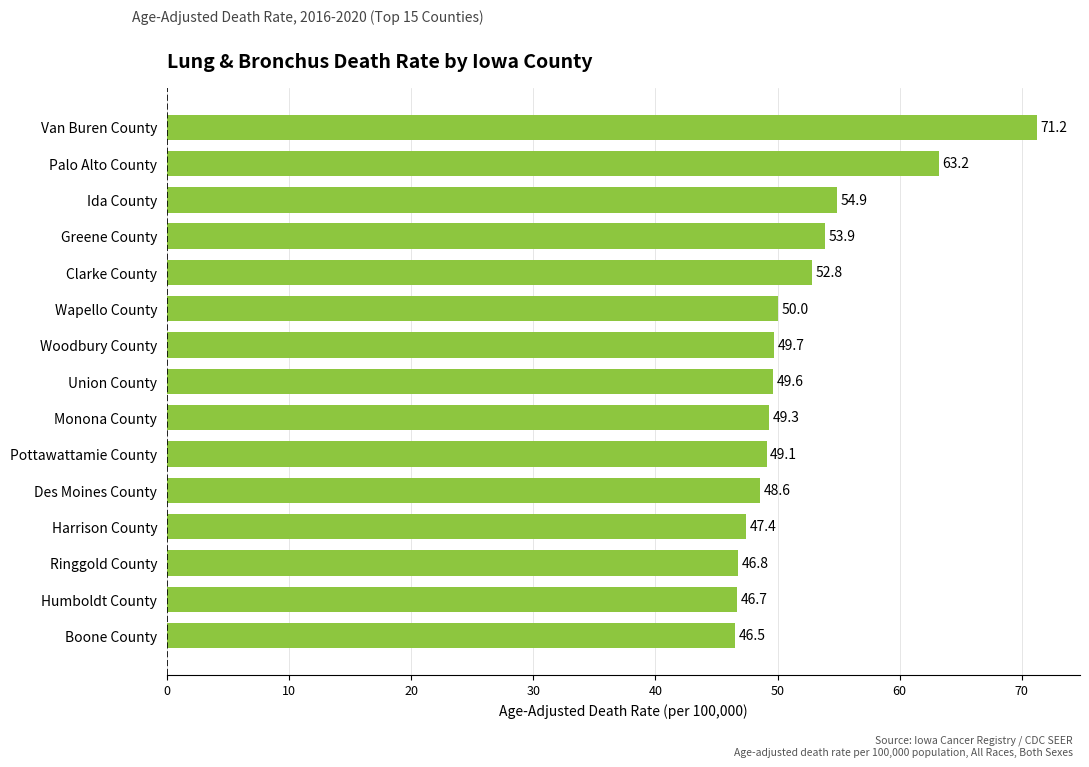

What is the minimum value shown in the chart?

46.5